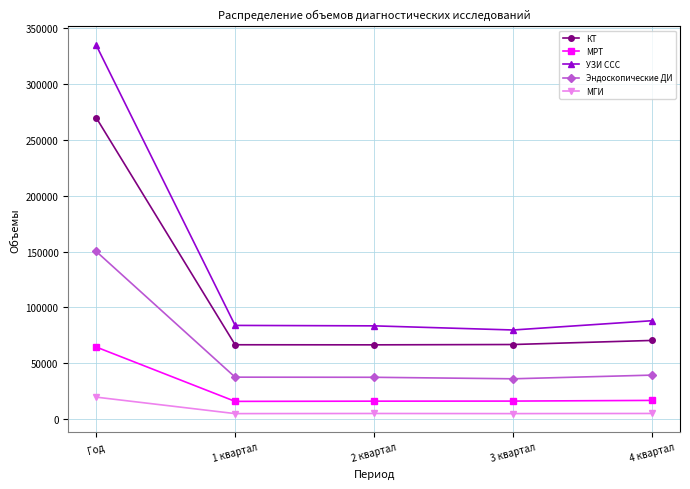

What is the lowest value of the Эндоскопические ДИ series?

36024